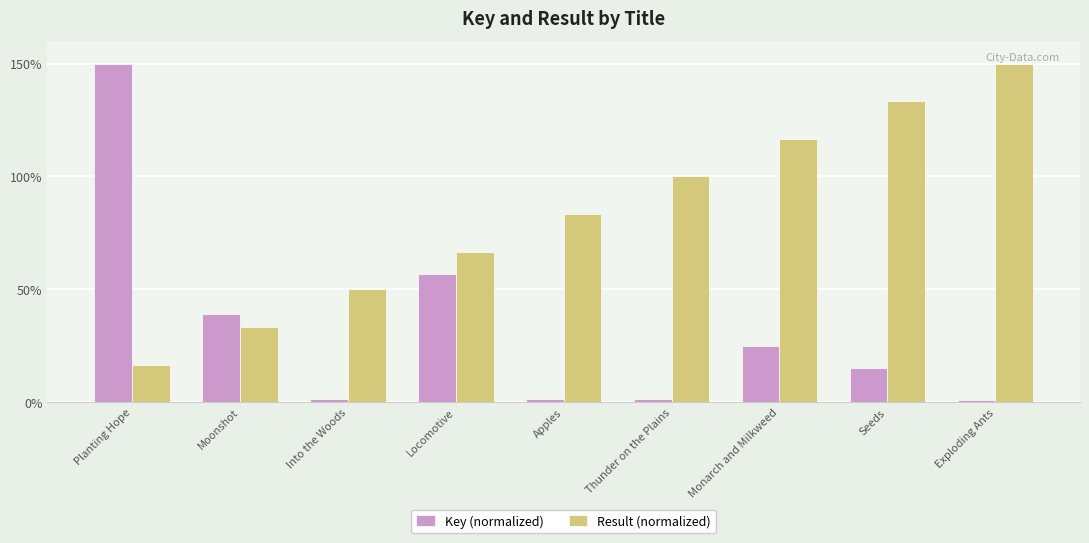

What is the minimum value shown in the chart?

1.0